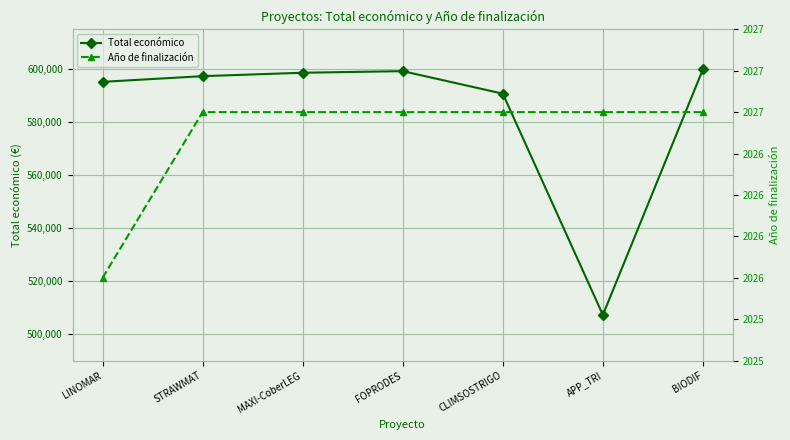

At APP_TRI, list the series in order from smallest to largest.

Año de finalización, Total económico